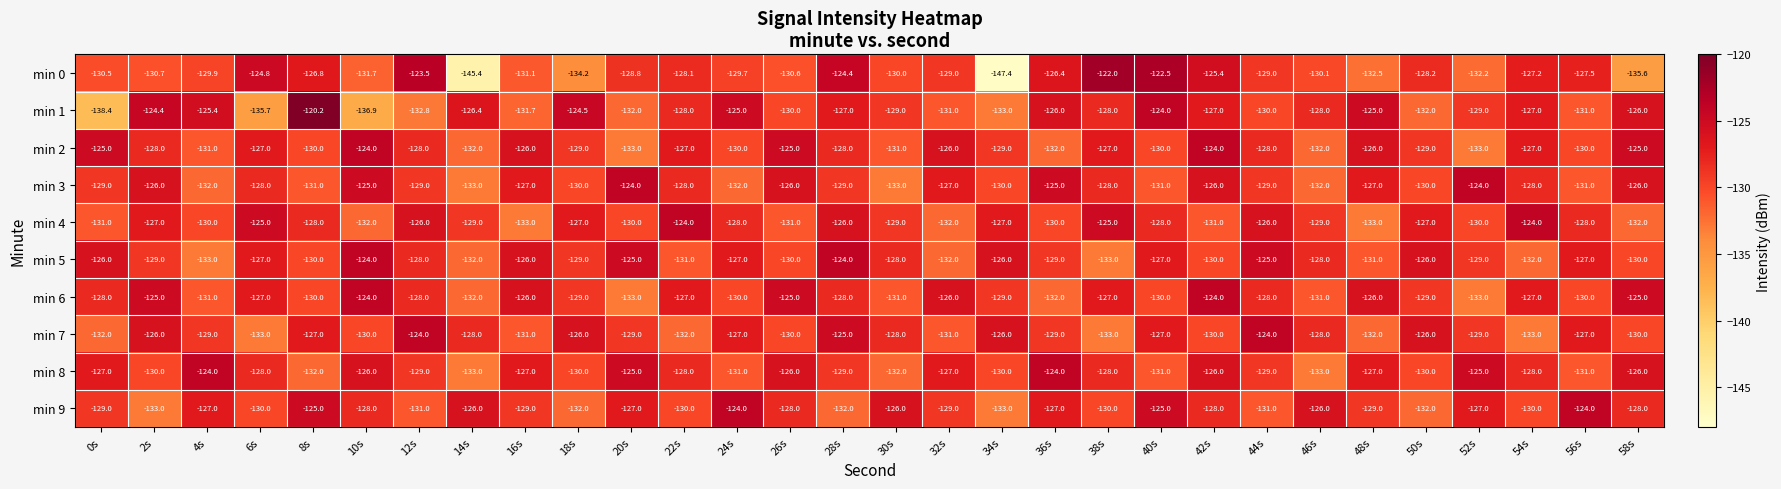

What is the difference between the highest and lowest values at 56s?

7.0